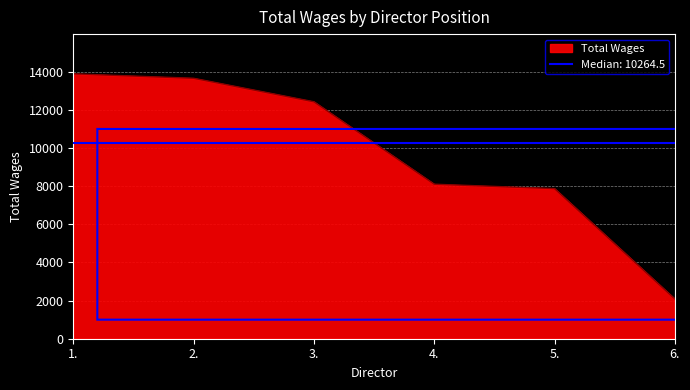

What is the label of the 2nd point from the right?

5.